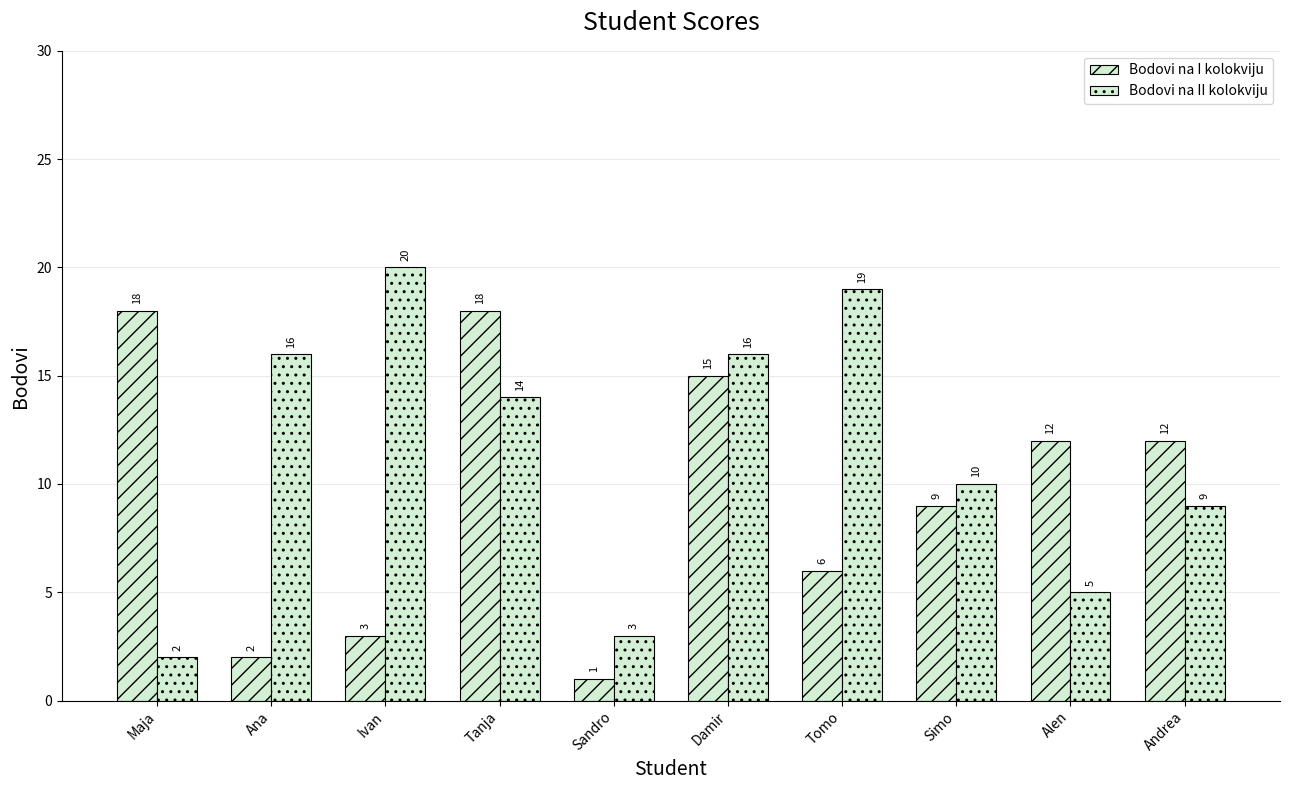

Reading left to right, what are all the values shown in this chart?

Bodovi na I kolokviju: Maja=18	Ana=2	Ivan=3	Tanja=18	Sandro=1	Damir=15	Tomo=6	Simo=9	Alen=12	Andrea=12
Bodovi na II kolokviju: Maja=2	Ana=16	Ivan=20	Tanja=14	Sandro=3	Damir=16	Tomo=19	Simo=10	Alen=5	Andrea=9